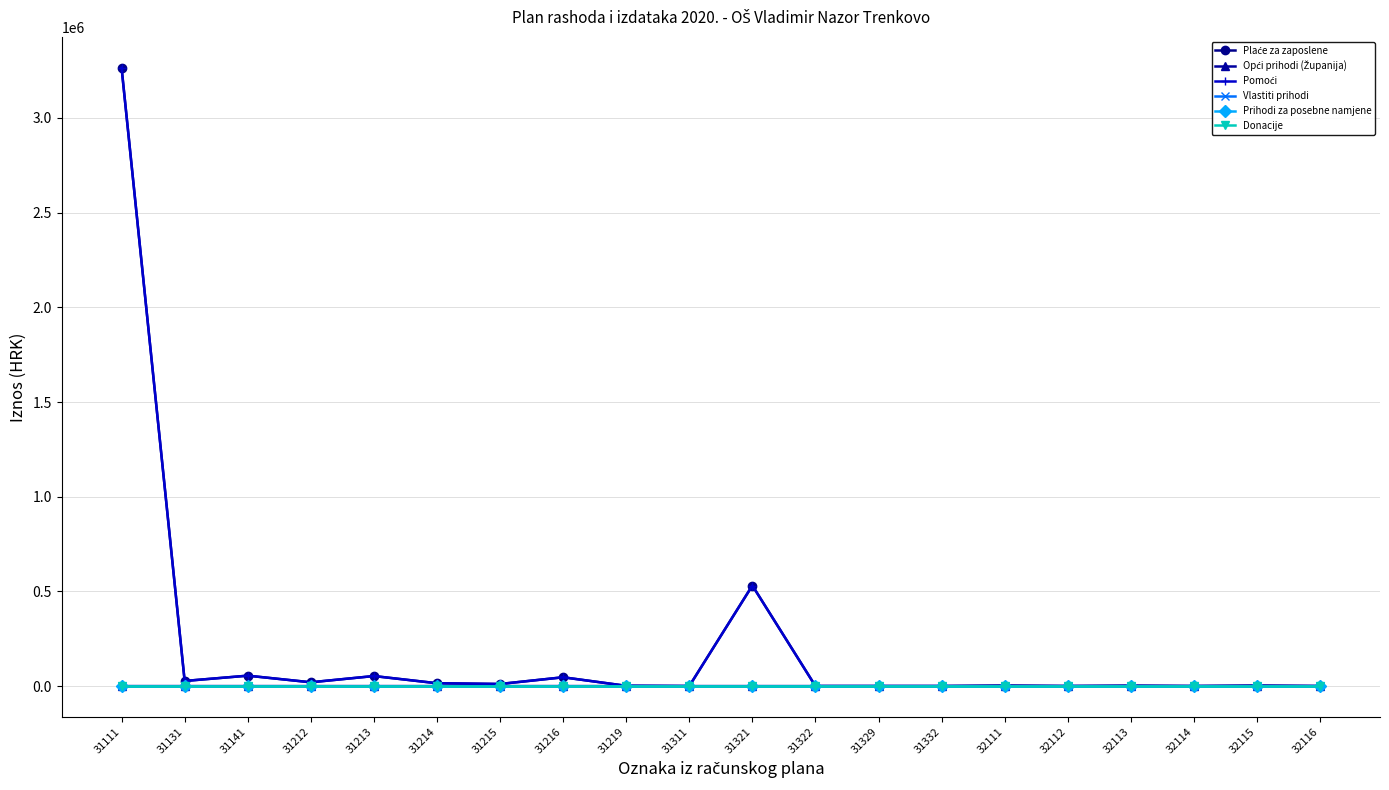

Is this an area chart (filled region under the line)?

No